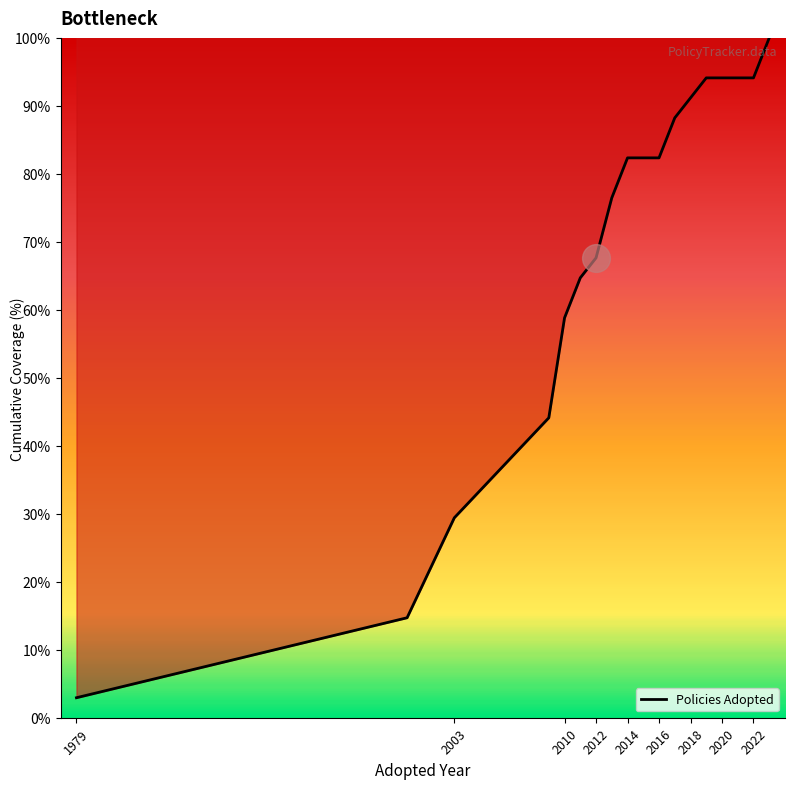

What is the difference between the maximum and minimum values?

97.1